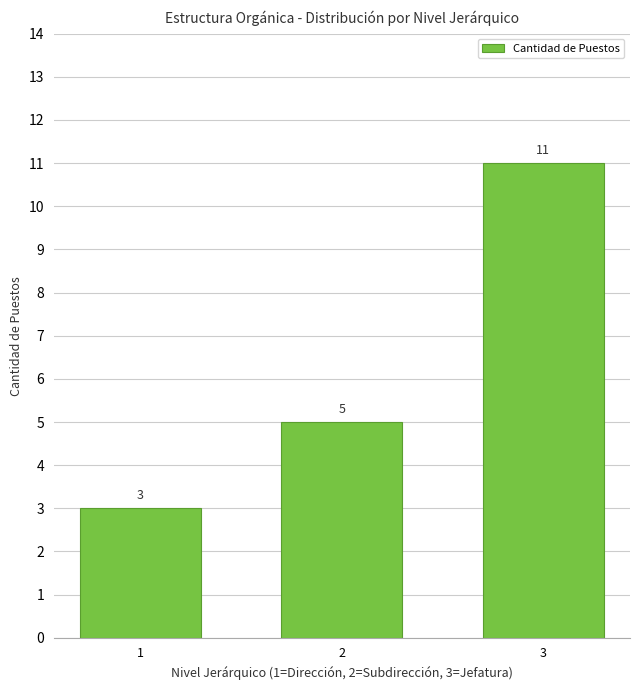

Reading right to left, extract all data points from this chart.

3=11	2=5	1=3